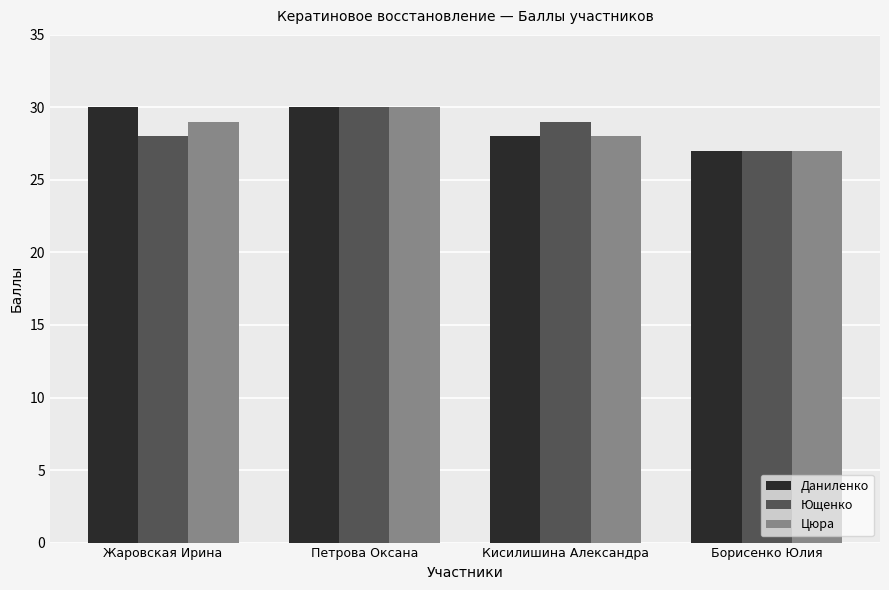

Reading left to right, extract all data points from this chart.

Даниленко: Жаровская Ирина=30	Петрова Оксана=30	Кисилишина Александра=28	Борисенко Юлия=27
Ющенко: Жаровская Ирина=28	Петрова Оксана=30	Кисилишина Александра=29	Борисенко Юлия=27
Цюра: Жаровская Ирина=29	Петрова Оксана=30	Кисилишина Александра=28	Борисенко Юлия=27